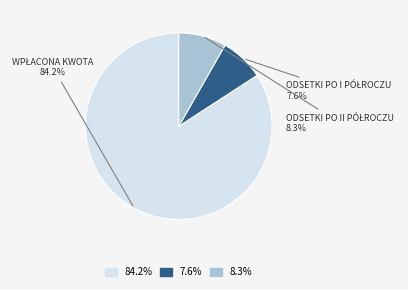

Is there a majority slice in this chart?

Yes